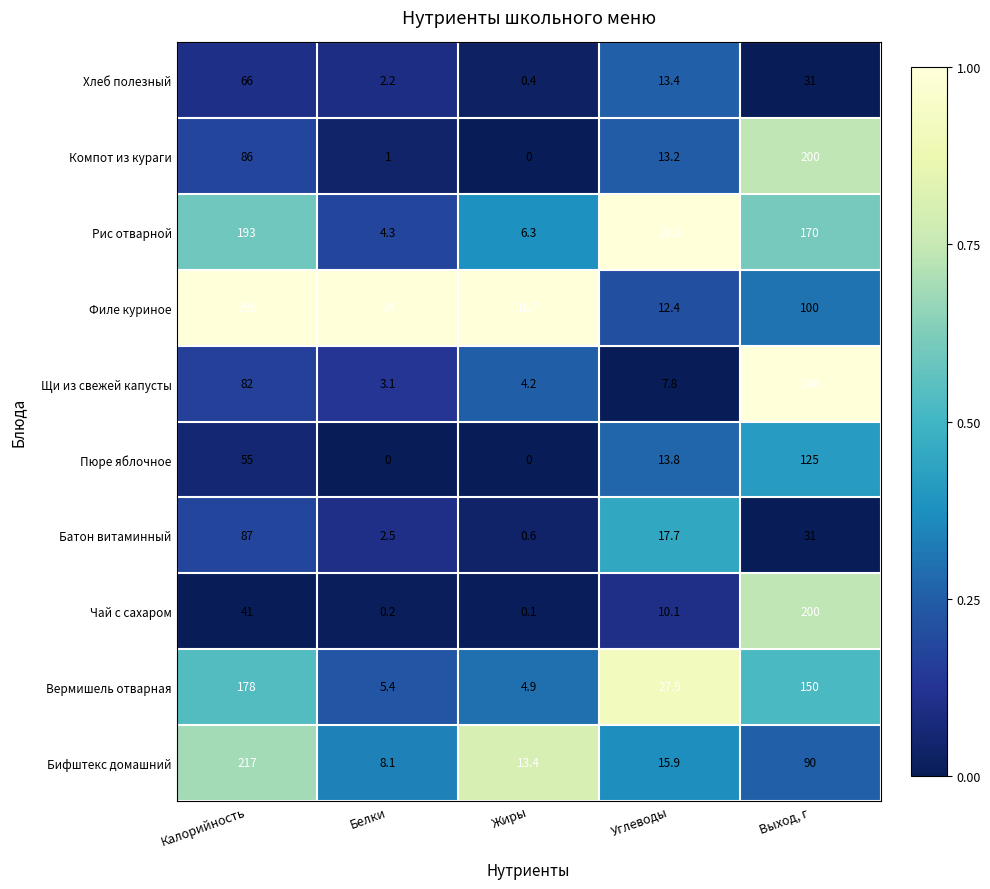

Which series changed the most between Калорийность and Белки?

Филе куриное